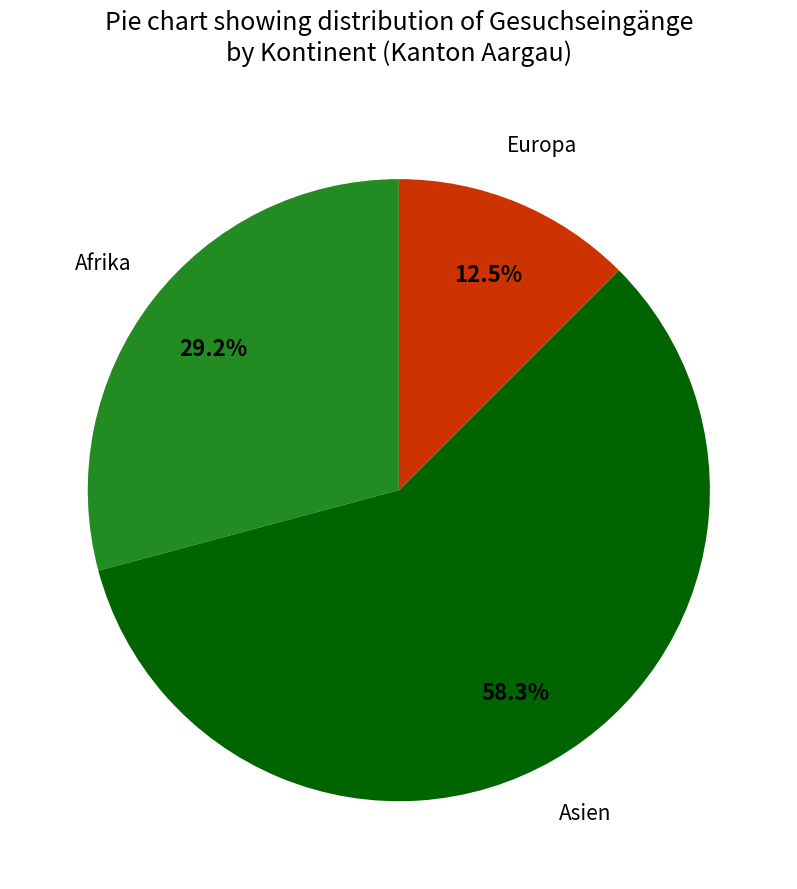

Rank the categories by value from highest to lowest.

Asien, Afrika, Europa